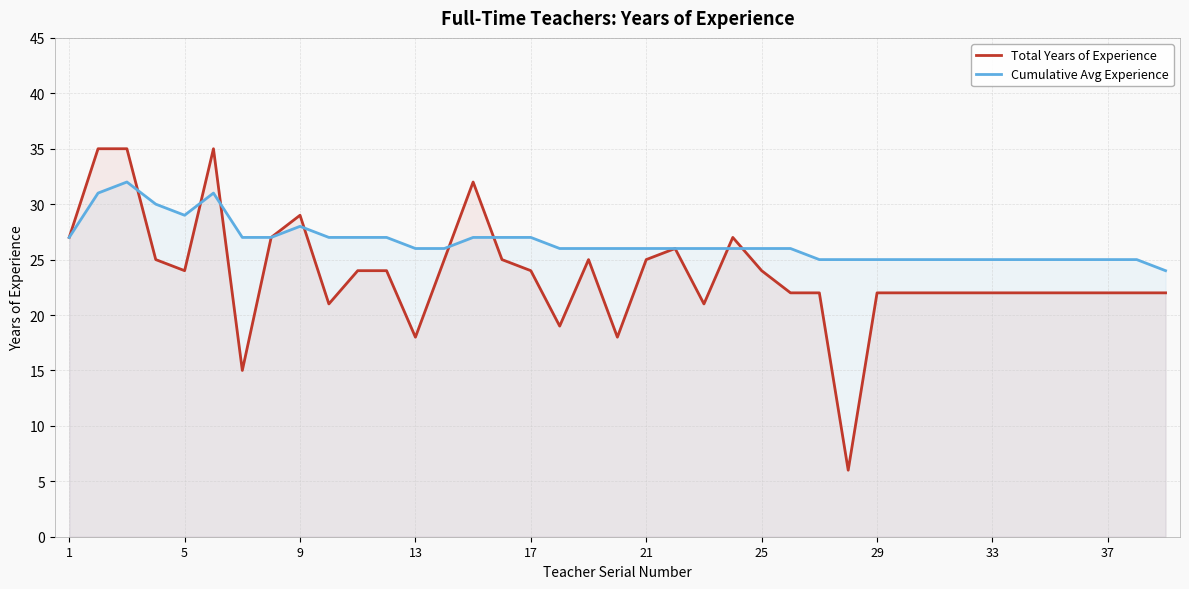

Count the number of categories in the chart.

39